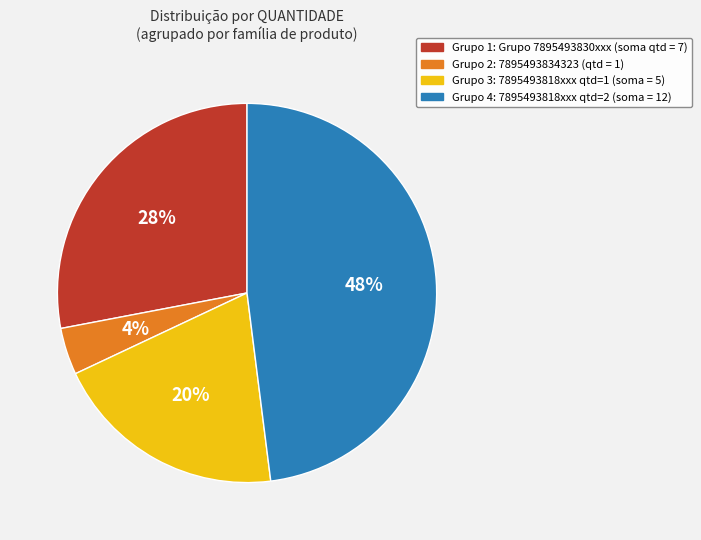

To the nearest percent, what is the average slice percentage?

25%